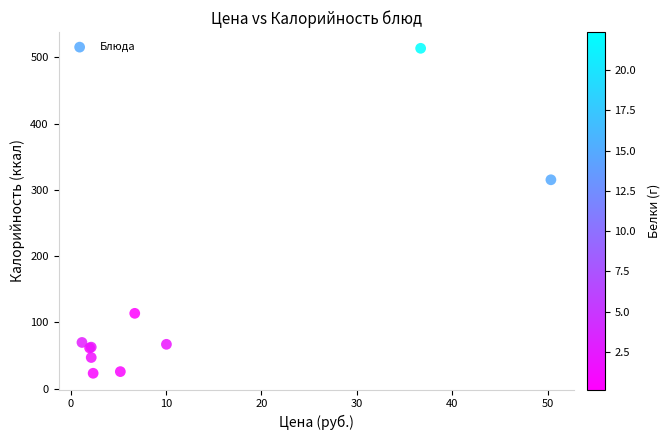

What Y value in the scatter plot is closest to 268?

315.1